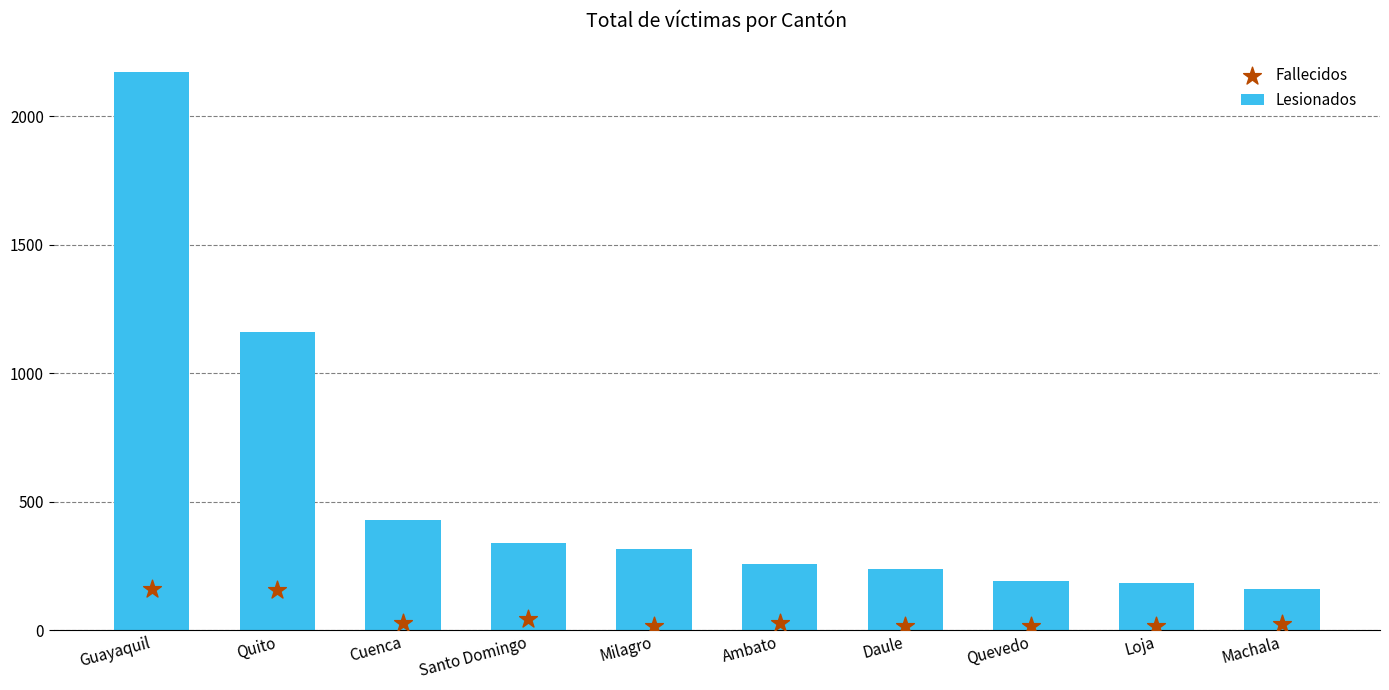

At how many categories does at least one series exceed 2148?

1